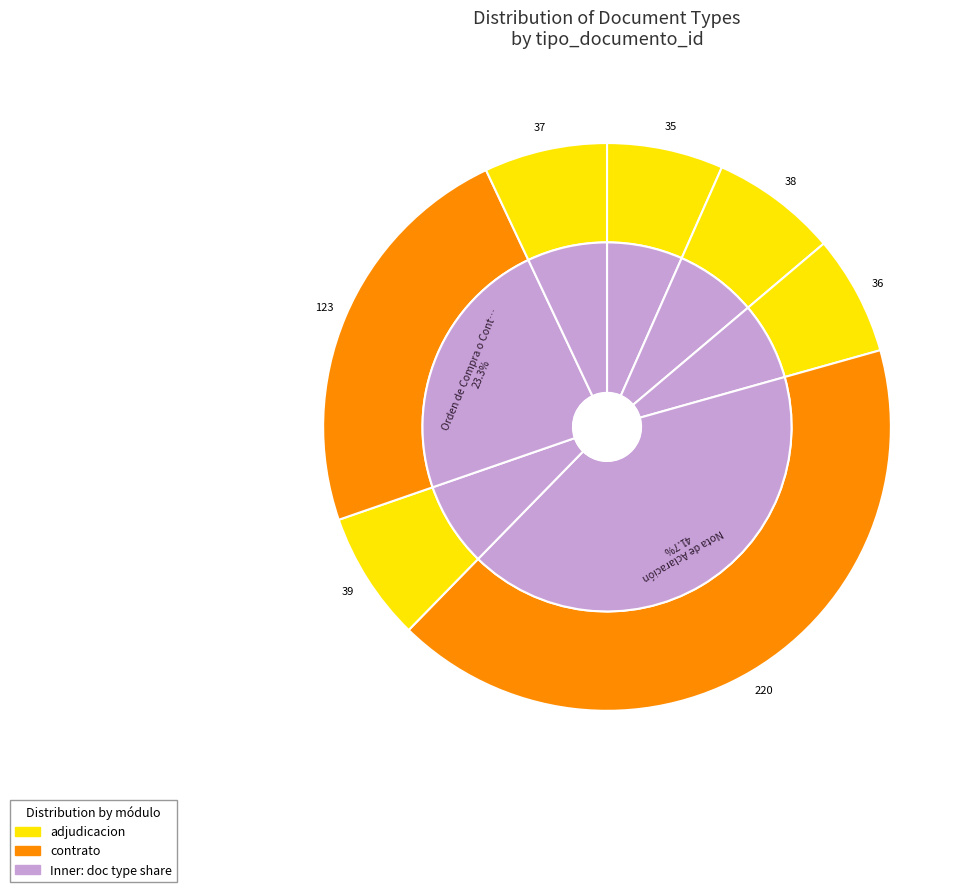

The Cuadro Comparativo de Ofertas slice represents 13% of the pie. True or false?

False